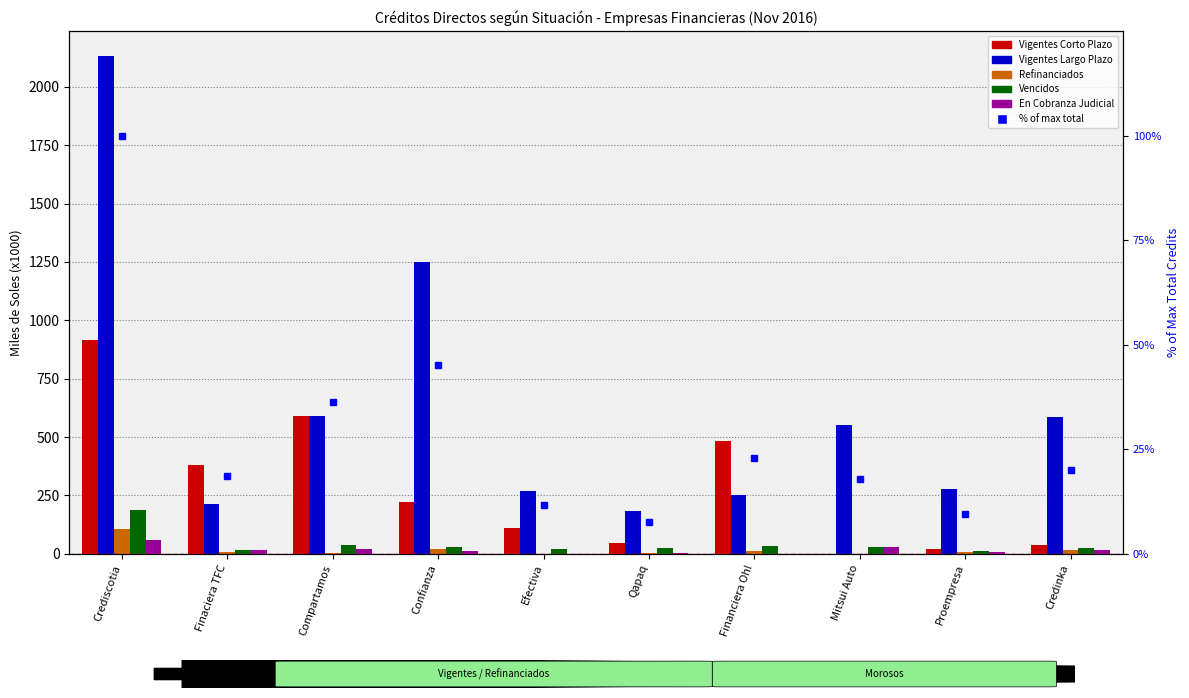

What is the difference between the Refinanciados values at Compartamos and Confianza?

15.3